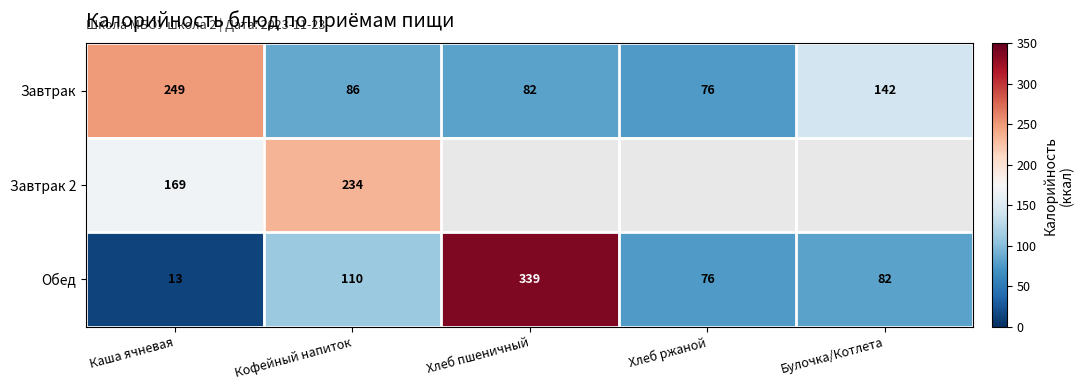

Is it true that Завтрак 2 equals 251 at Каша ячневая?

False